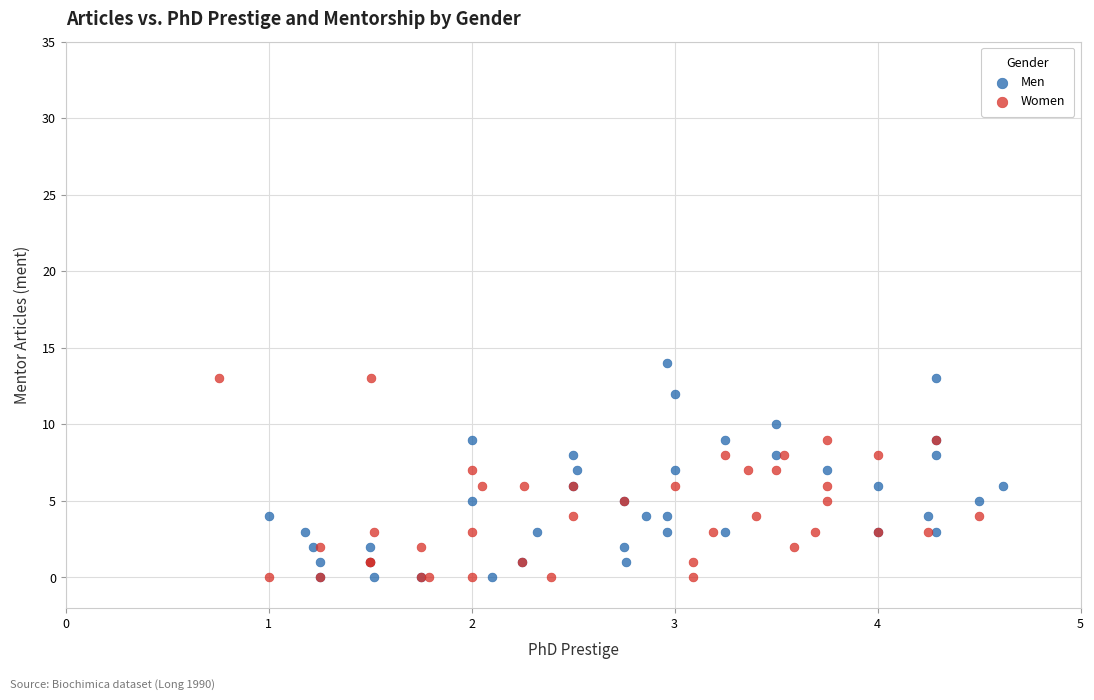

Which series has the largest Y range (max minus min)?

Men